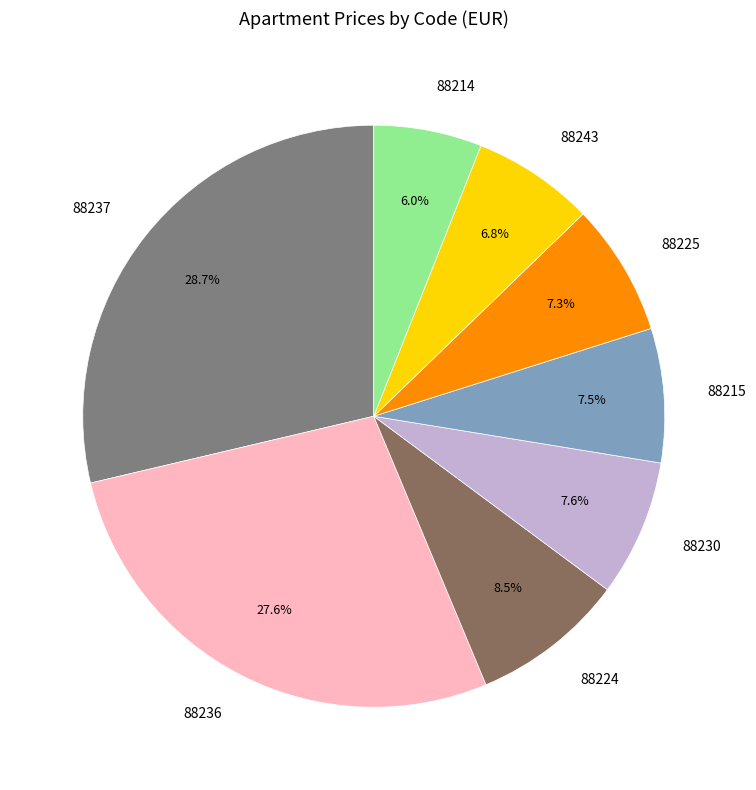

Approximately how many times larger is the value at 88236 compared to 88230?

3.6